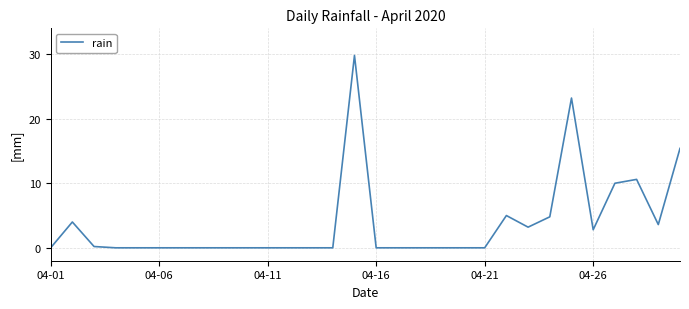

What is the greatest value displayed?

29.8